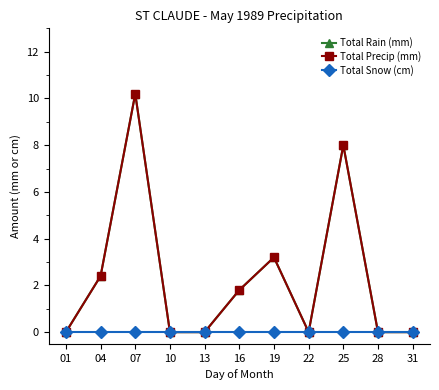

Does the chart have visible grid lines?

No